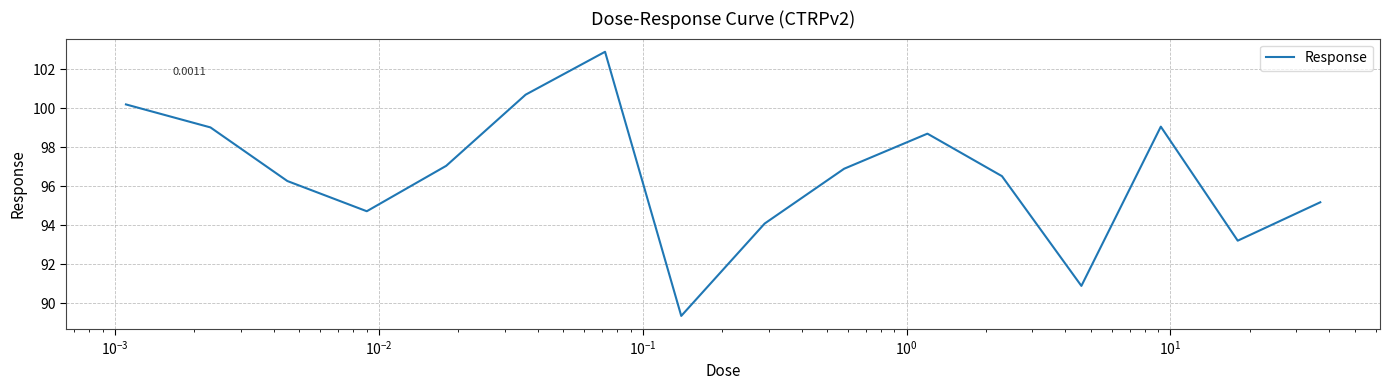

How many interior local valleys (lower than both neighbors) does the data have?

4